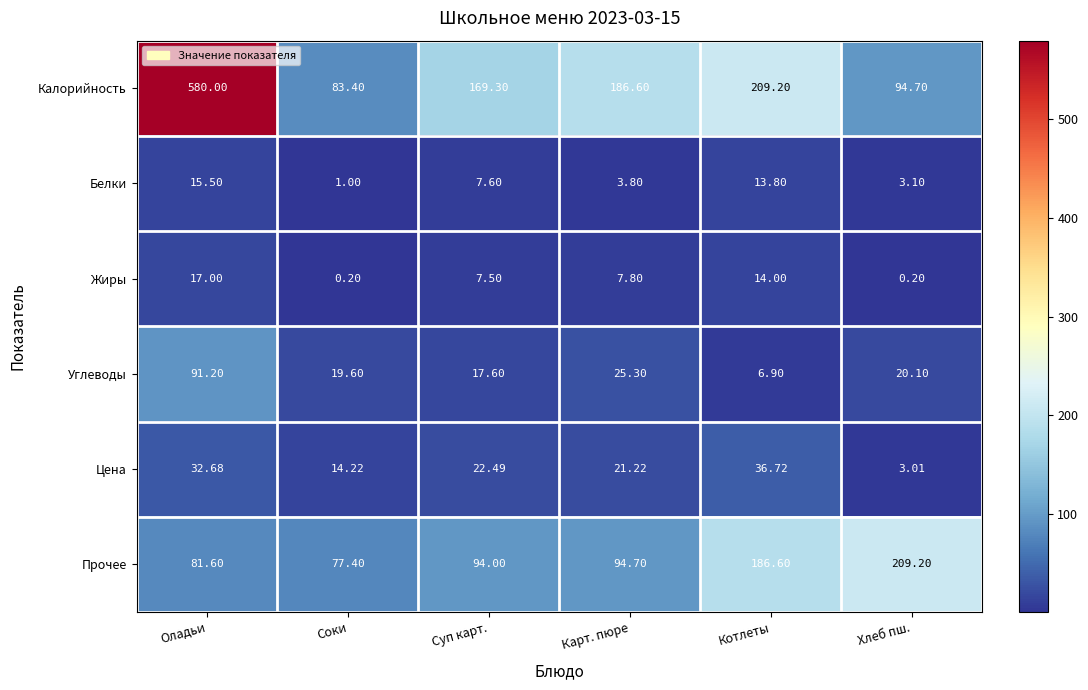

Count the number of data series in this chart.

6